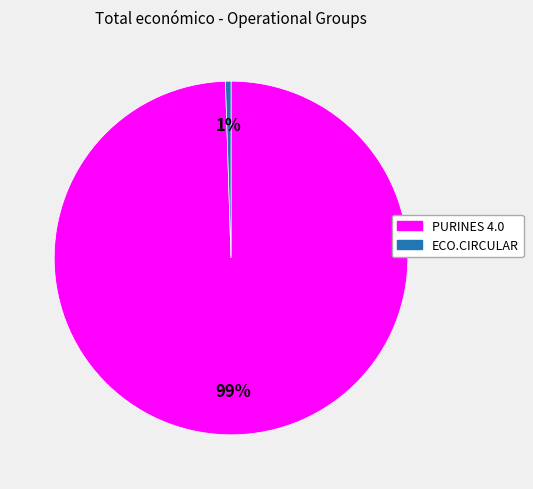

How many slices are in this pie chart?

2